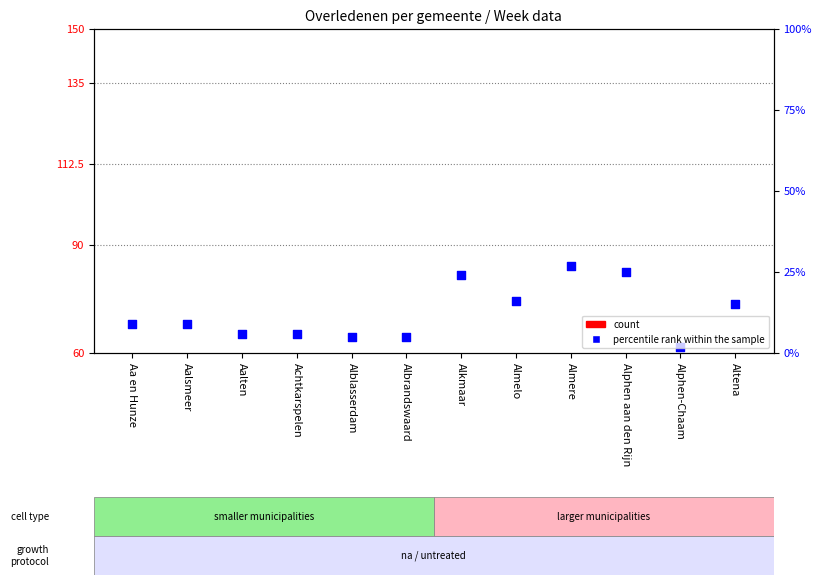

Which series has the largest total across all categories?

percentile rank within the sample